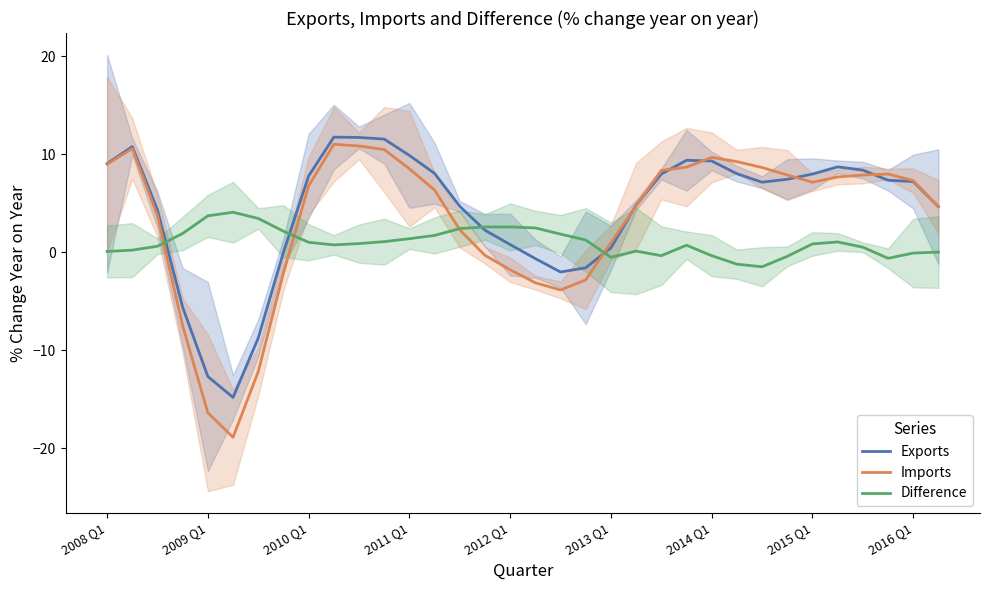

The Imports series shows 7.3 at 2016 Q1. True or false?

True